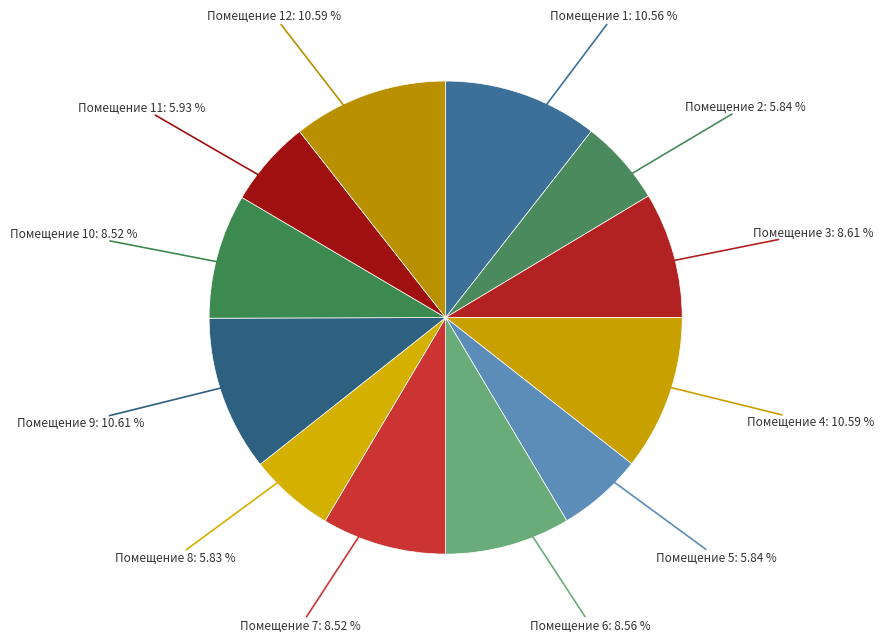

Combined, do Помещение 3: 8.61 % and Помещение 5: 5.84 % account for over 50%?

No